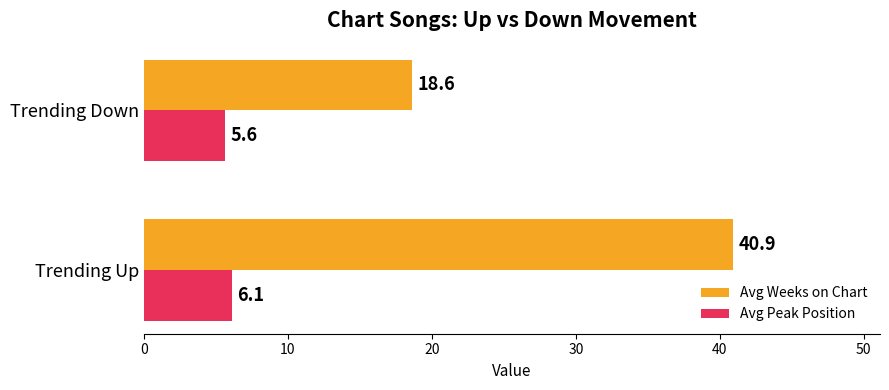

The Avg Peak Position series shows 6.1 at Trending Up. True or false?

True